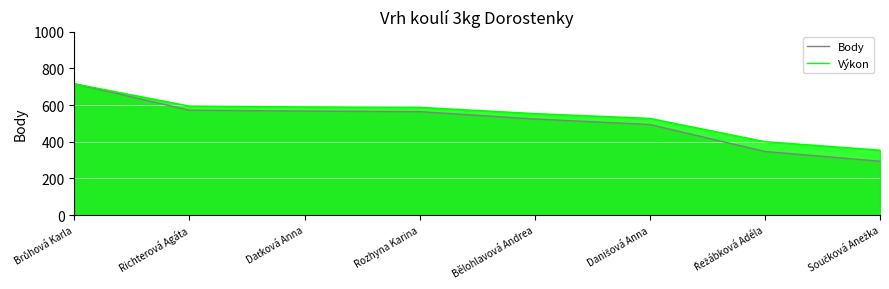

Reading right to left, list all the values displayed in this chart.

Body: 294.0	347.0	494.0	524.0	564.0	567.0	572.0	716.0
Výkon: 354.4	400.7	527.4	553.6	587.6	589.9	594.3	716.0